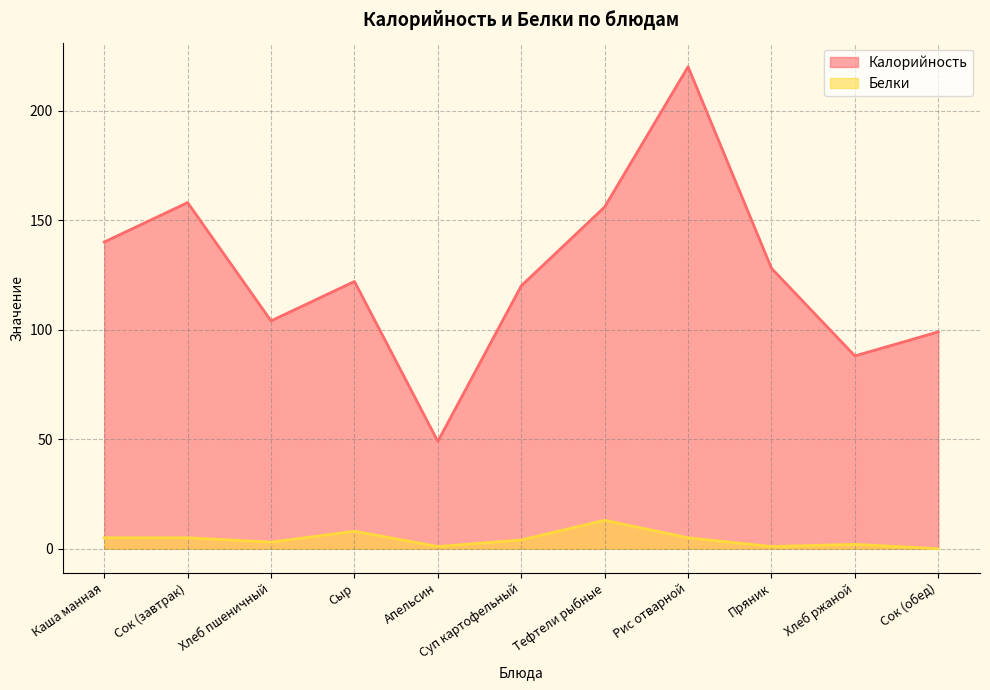

In Белки, how many points are lower than both neighbors (excluding endpoints)?

3